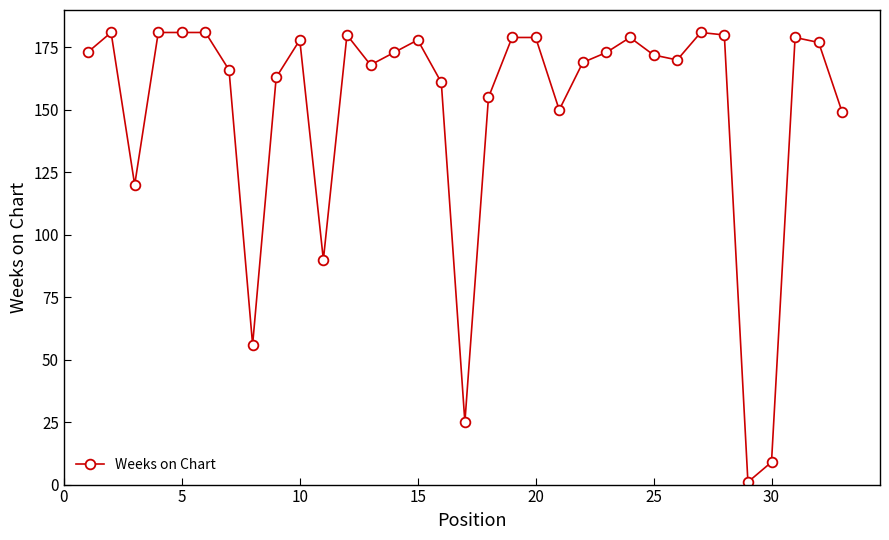

What is the difference between the second highest and second lowest values?

172